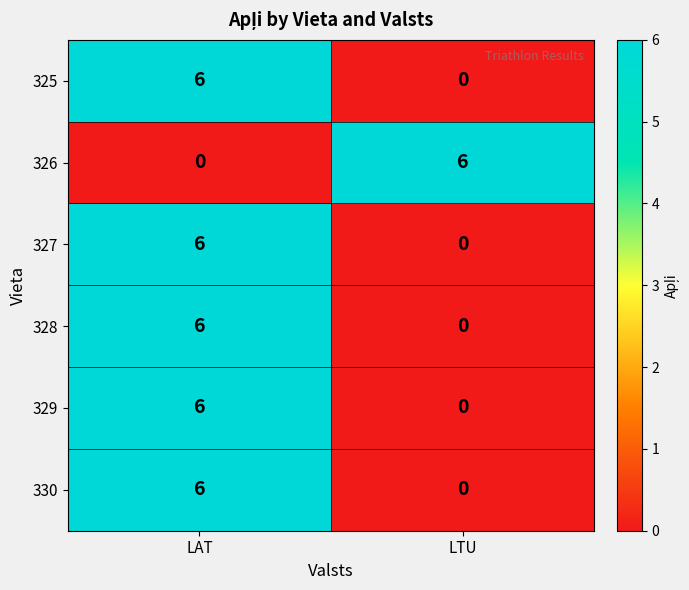

What is the total value across all series at LAT?

30